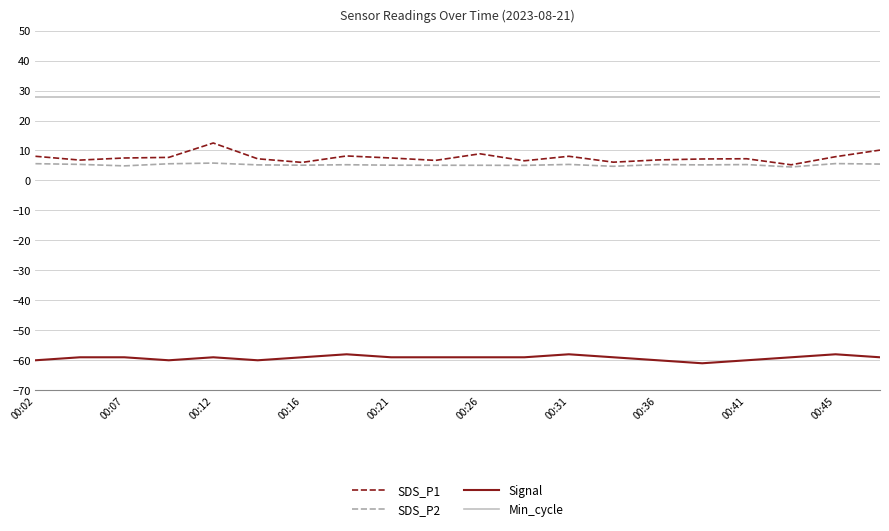

List the series in order of their peak value, highest first.

Min_cycle, SDS_P1, SDS_P2, Signal